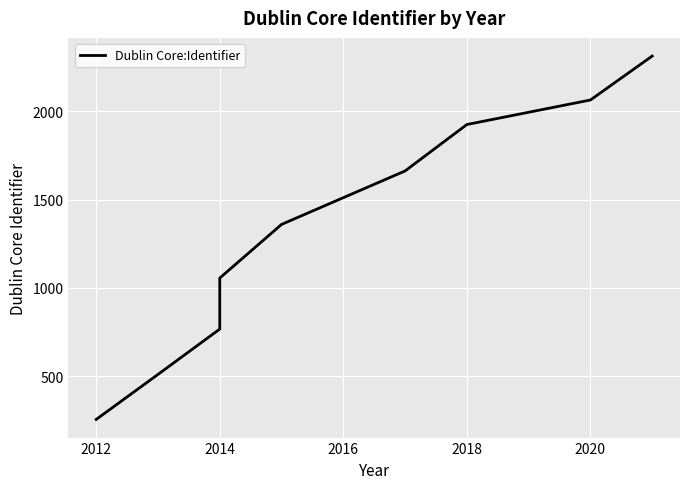

True or false: the data shows 186 at 2014.

False